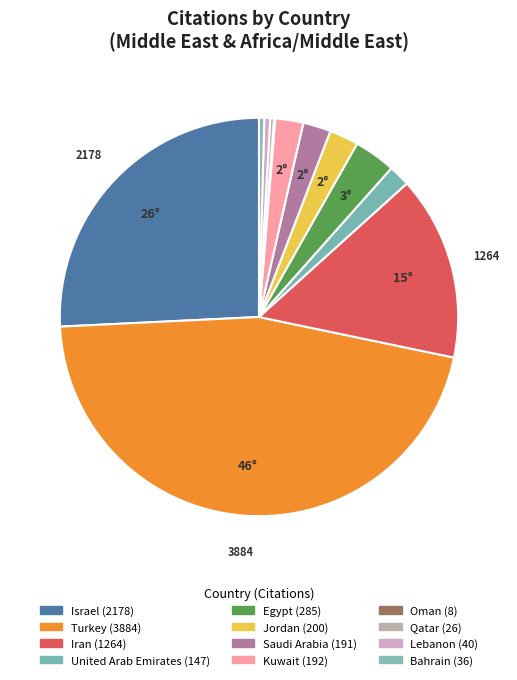

How many slices are in this pie chart?

12